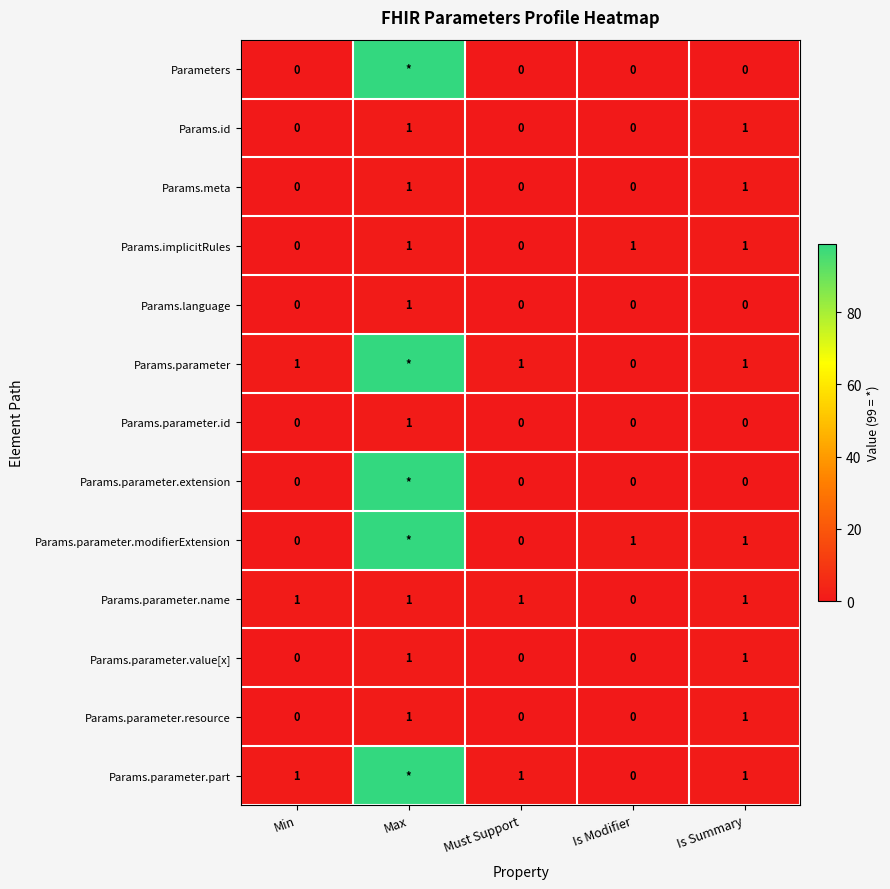

What is the spread (max minus min) of values at Must Support?

1